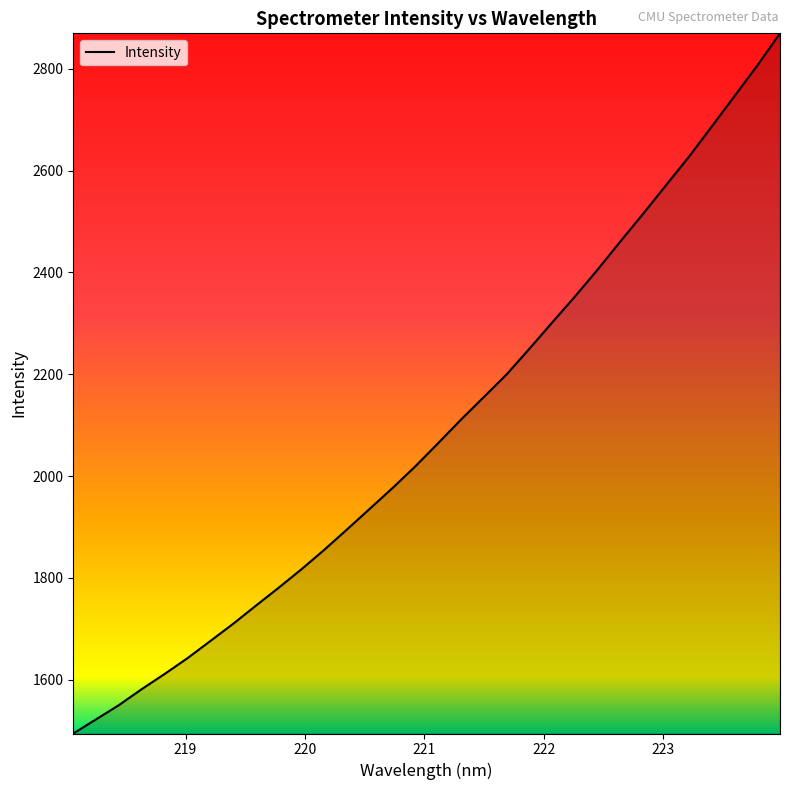

Reading left to right, what are all the values shown in this chart?

1494.5	1522.4	1550.3	1581.7	1611.4	1642.4	1676.0	1709.8	1745.6	1780.8	1817.1	1855.3	1895.4	1936.1	1976.9	2019.5	2065.0	2111.1	2155.4	2199.9	2250.3	2301.8	2352.9	2406.0	2461.4	2515.7	2571.6	2627.2	2686.5	2746.2	2806.2	2869.6